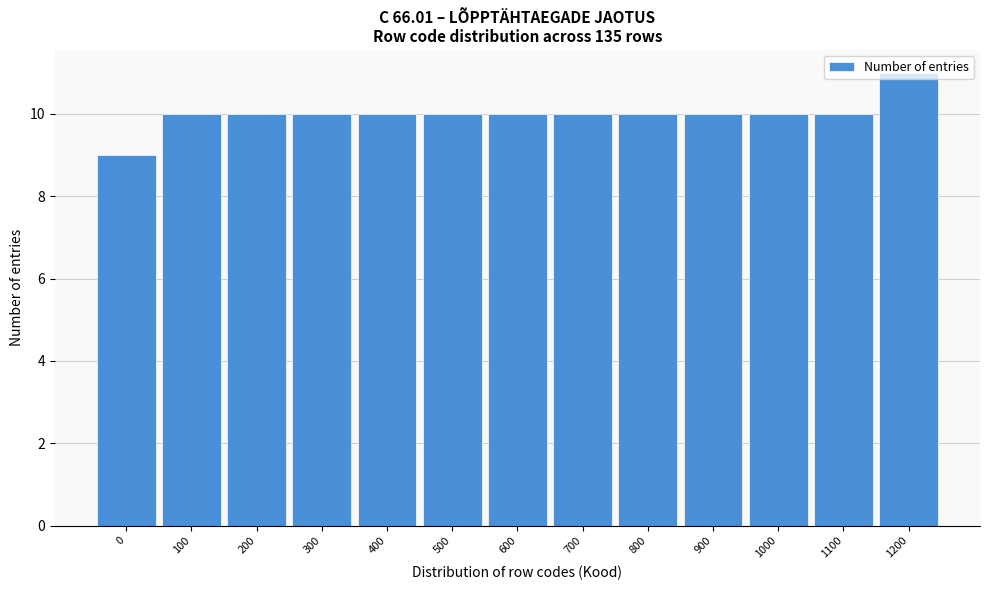

Between 1100 and 0, which is larger?

1100